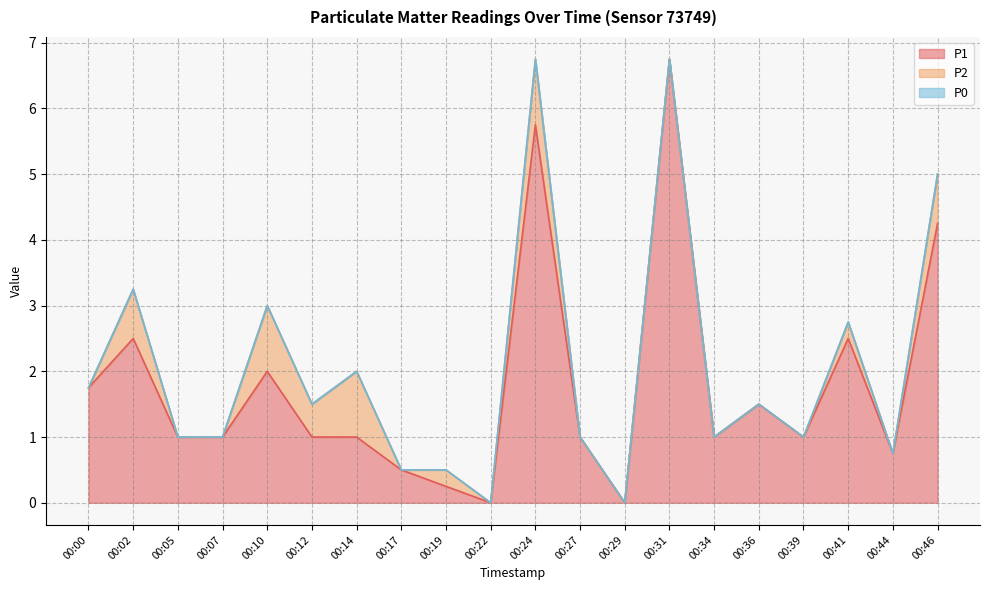

How many categories are shown in the chart?

20